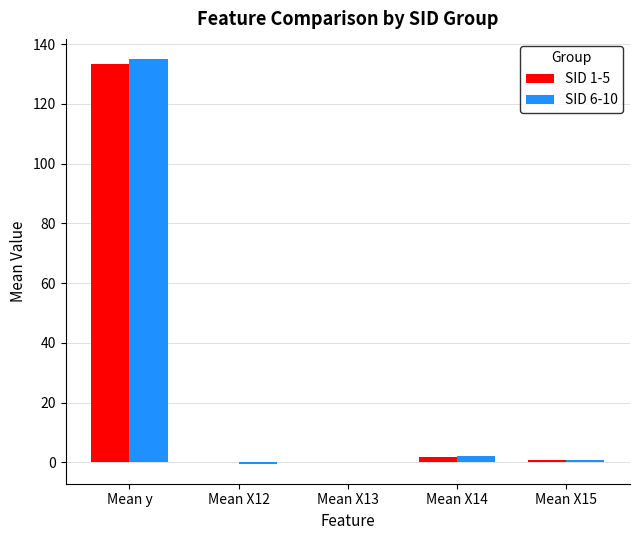

At which category is the sum across all series the highest?

Mean y